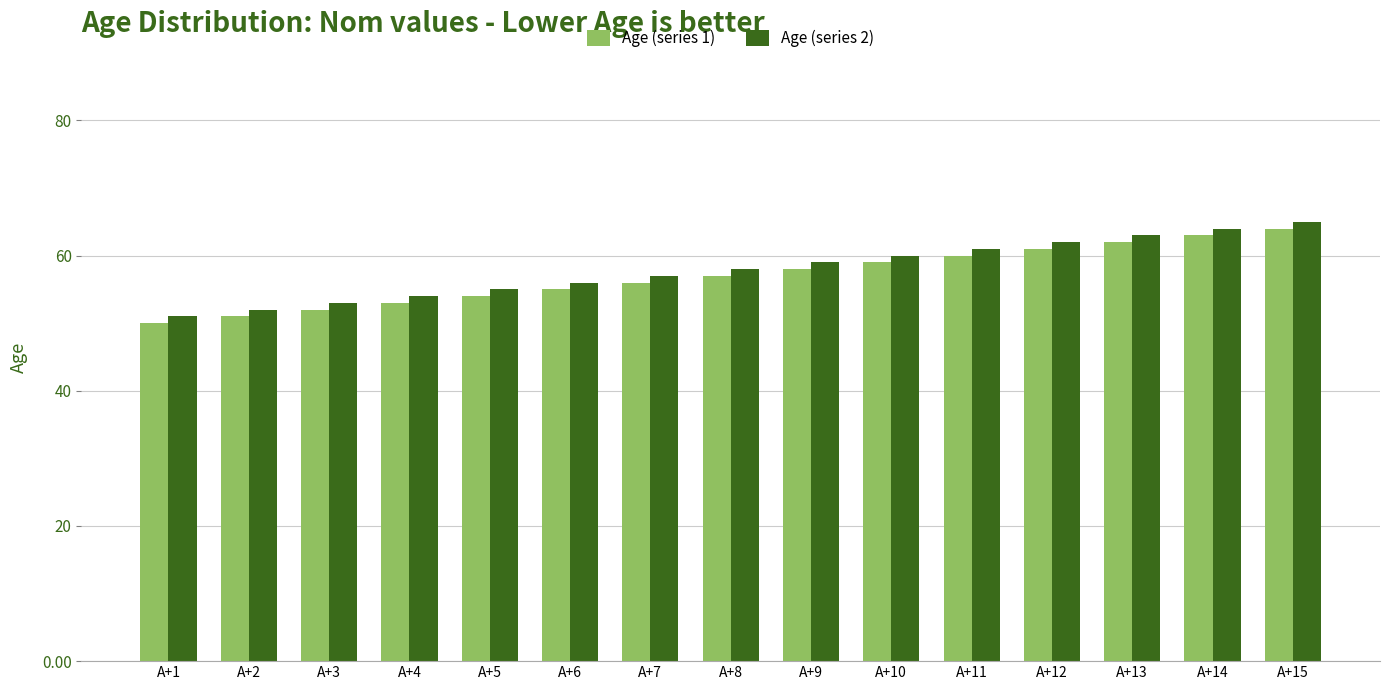

What is the total value across all series at A+14?

127